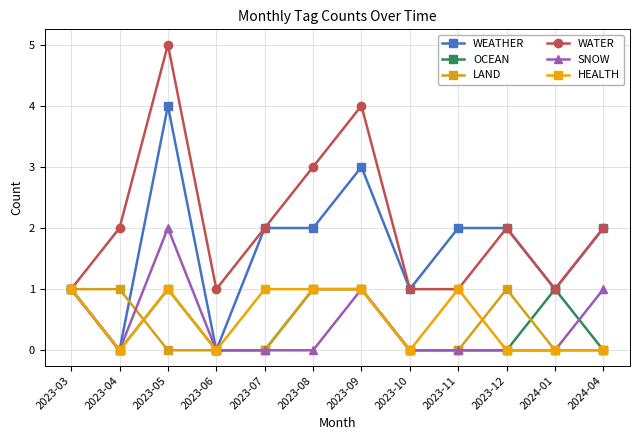

How many distinct data groups are displayed?

6